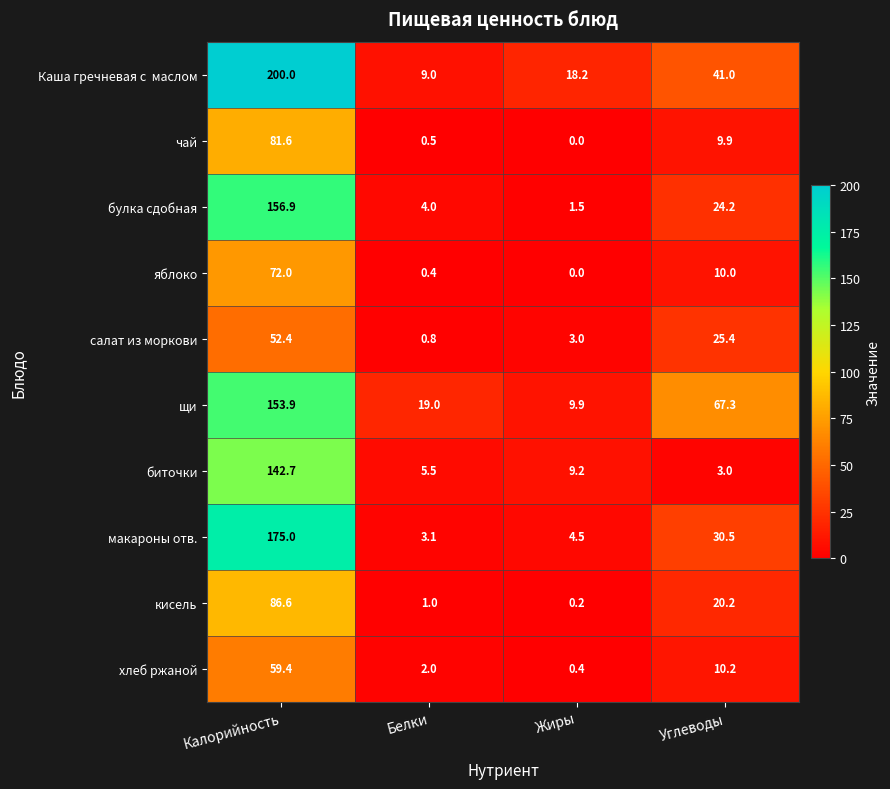

What is the average value of the кисель series?

27.0